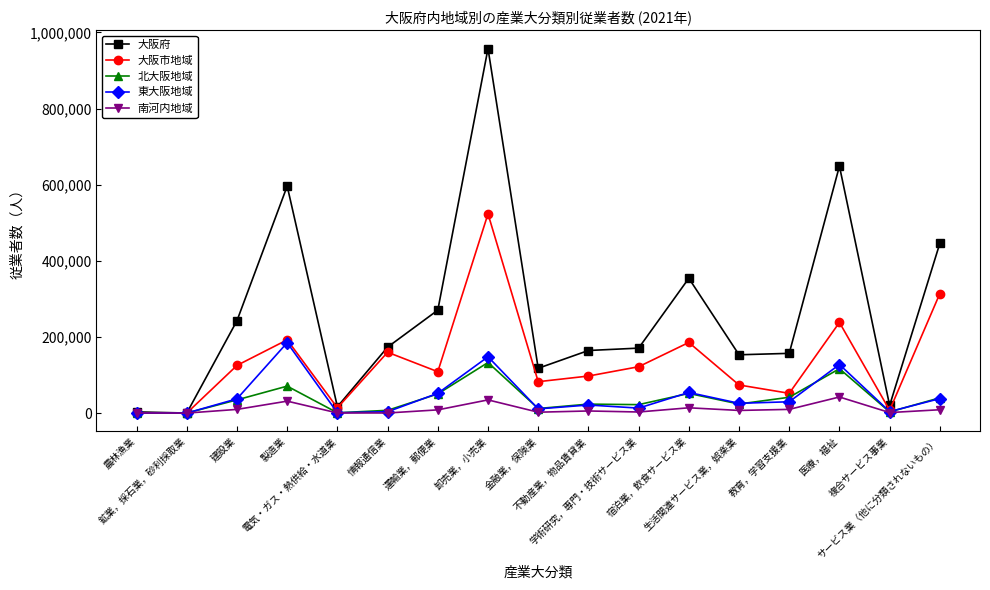

What is the lowest value of the 東大阪地域 series?

3